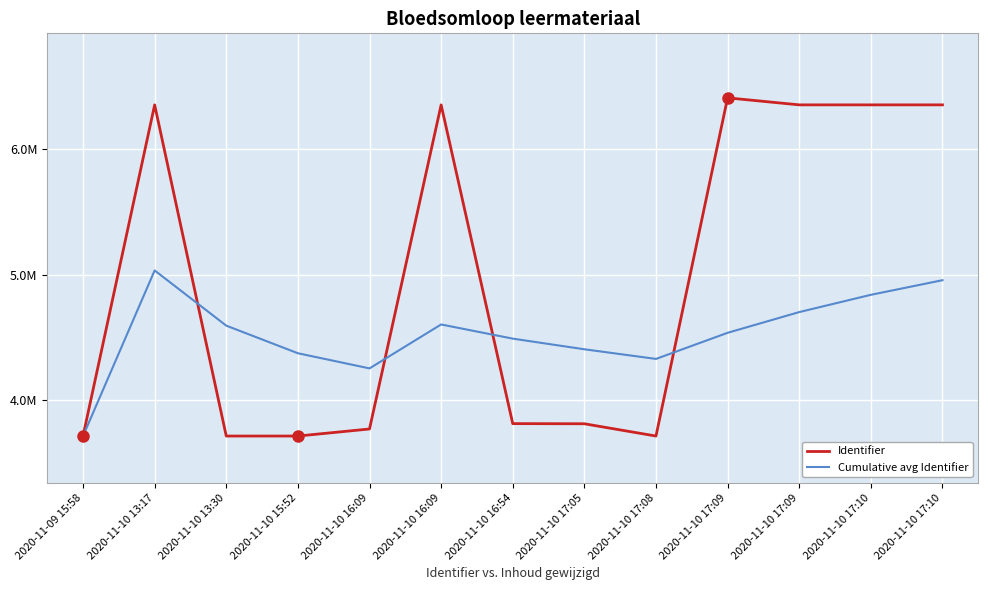

What are all the series names shown in the legend?

Identifier, Cumulative avg Identifier